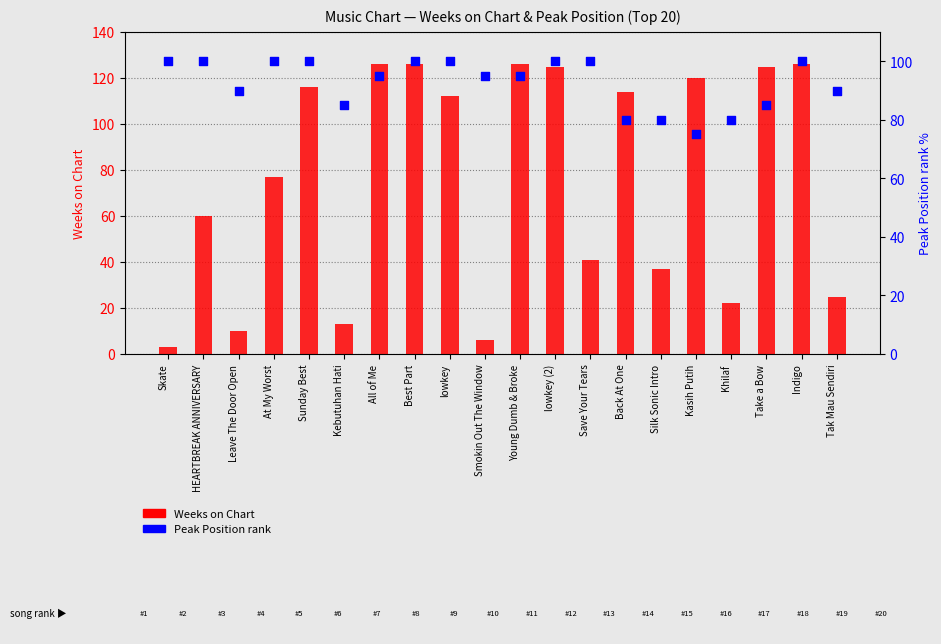

What is the total value across all series at Sunday Best?

216